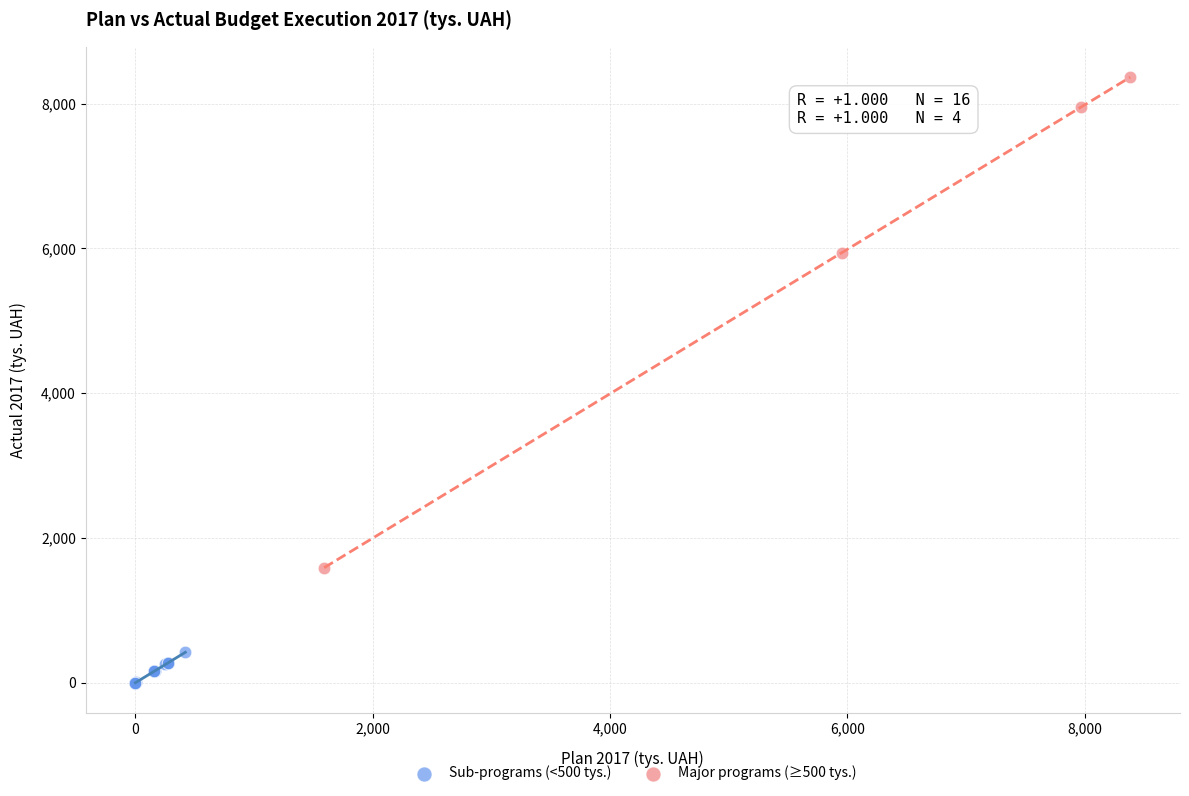

Which series contains the lowest Y value?

Sub-programs (<500 tys.)